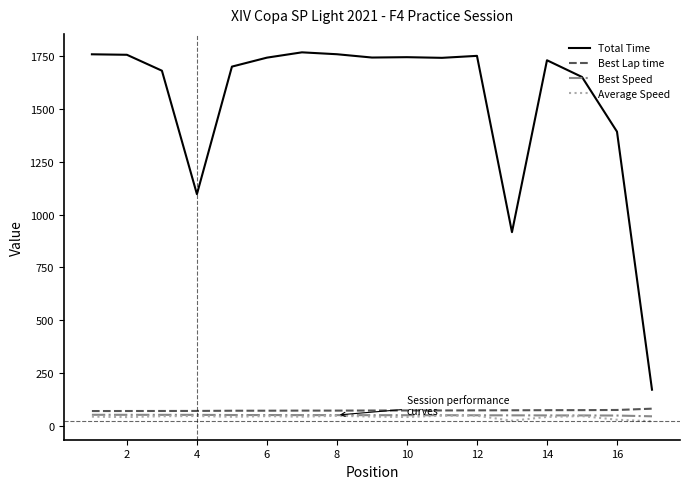

Which series has the largest range (max minus min)?

Total Time